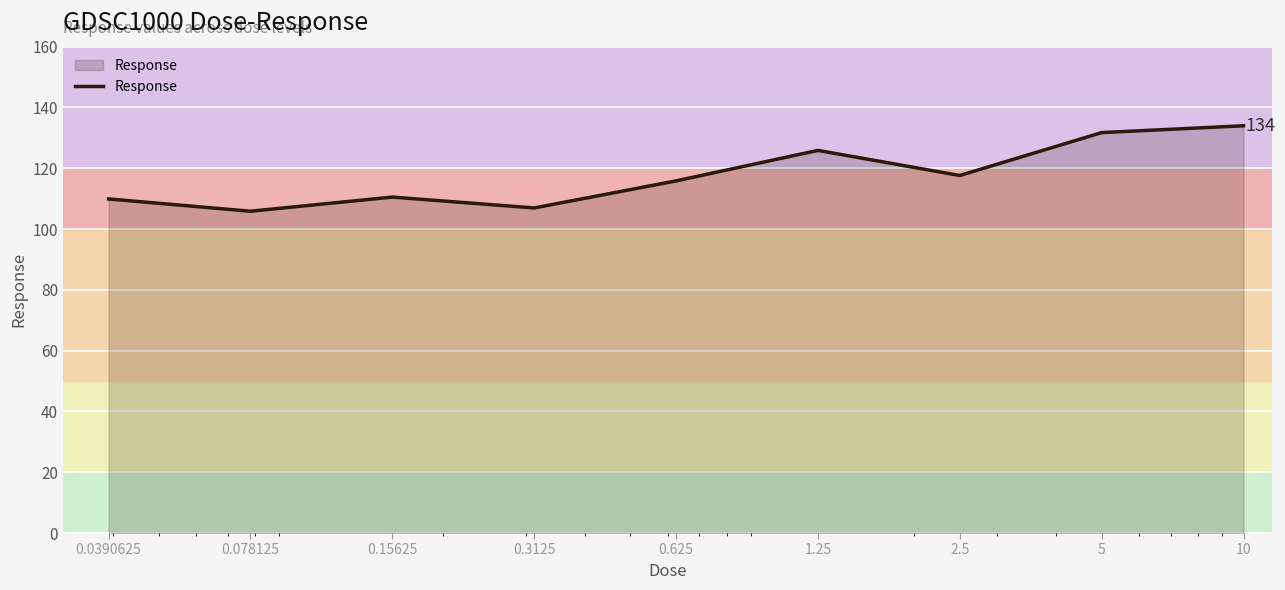

What is the difference between the maximum and minimum values?

28.1